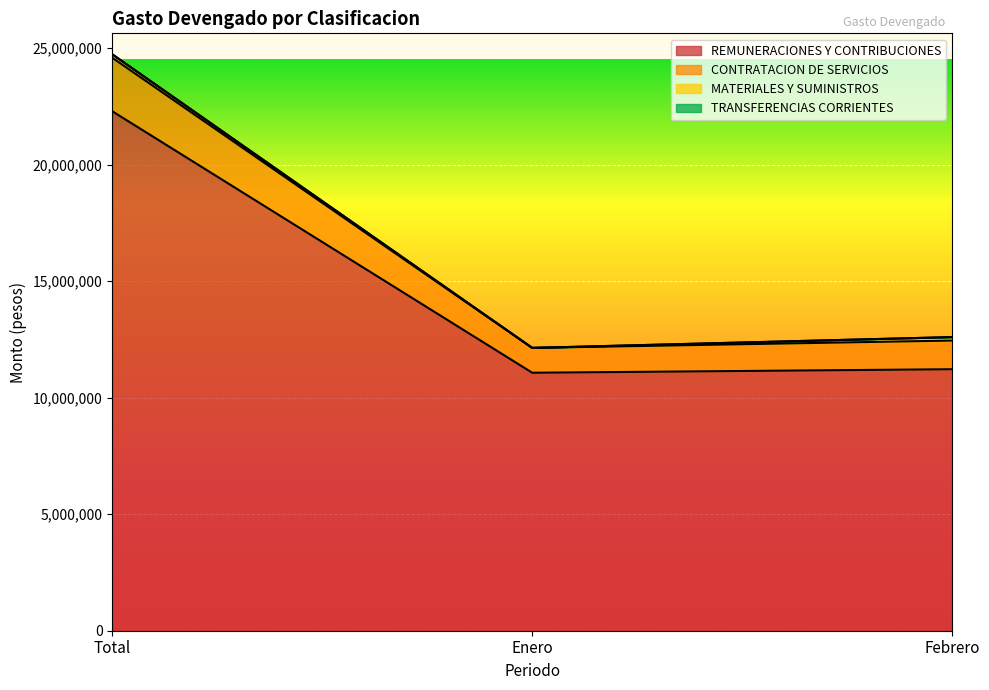

At which category is the sum across all series the highest?

Total